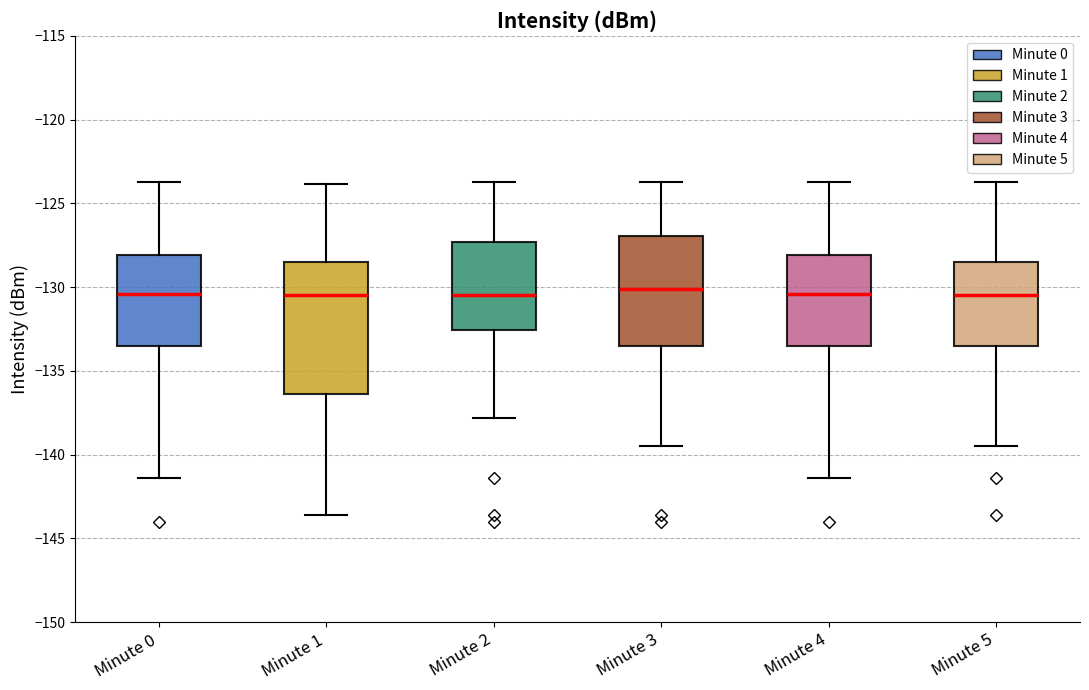

Reading left to right, transcribe this box plot: for each box, give where its median line is, the range the box spans, and where its two whiskers end, as read against the y-axis. The values are not printed on the chart, so give them approximately, as read against the axis.

Minute 0: median -130.5, box -133.5 to -128.0, whiskers -141.5 to -123.5
Minute 1: median -130.5, box -136.5 to -128.5, whiskers -143.5 to -124.0
Minute 2: median -130.5, box -132.5 to -127.5, whiskers -138.0 to -123.5
Minute 3: median -130.0, box -133.5 to -127.0, whiskers -139.5 to -123.5
Minute 4: median -130.5, box -133.5 to -128.0, whiskers -141.5 to -123.5
Minute 5: median -130.5, box -133.5 to -128.5, whiskers -139.5 to -123.5